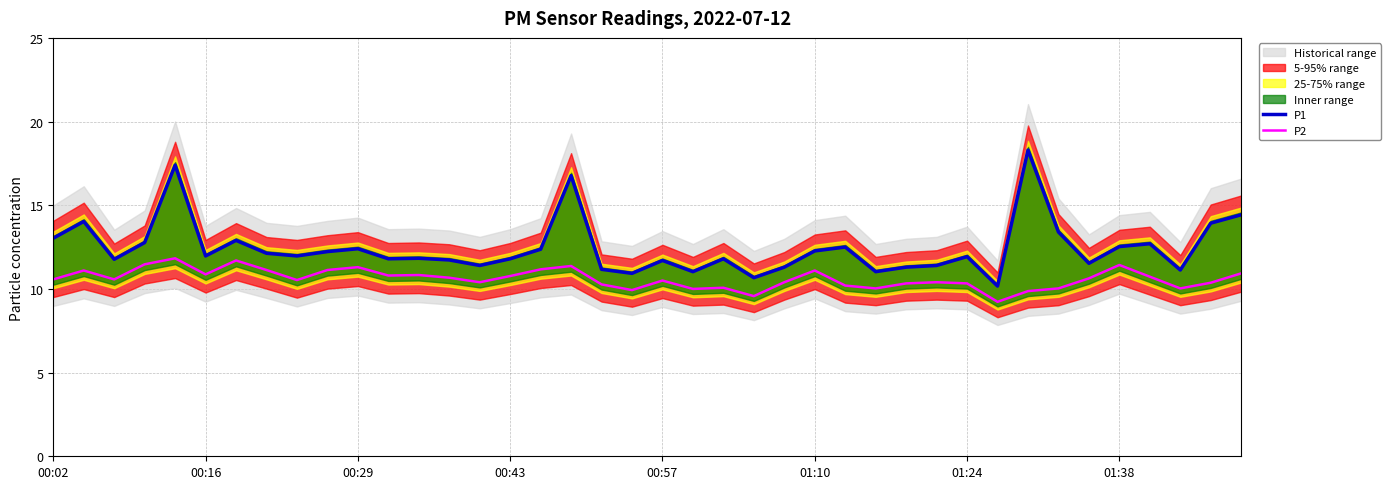

True or false: P2 and P1 cross at least once.

False